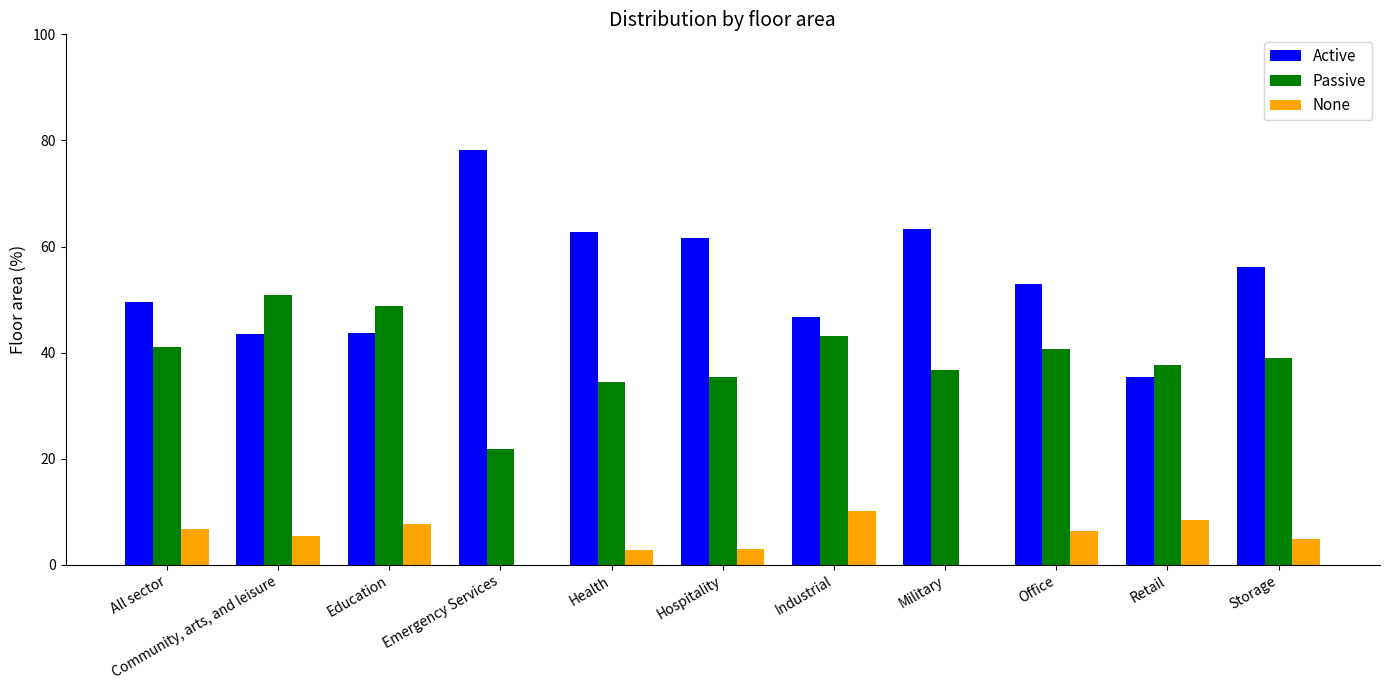

At which label does Passive first exceed 39?

All sector